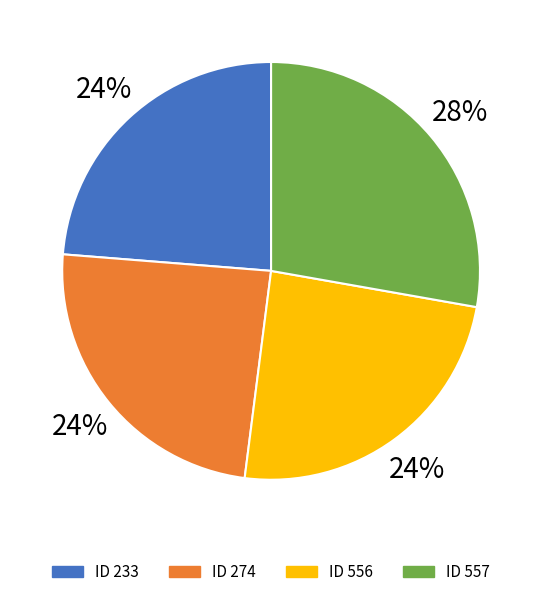

How many slices are in this pie chart?

4